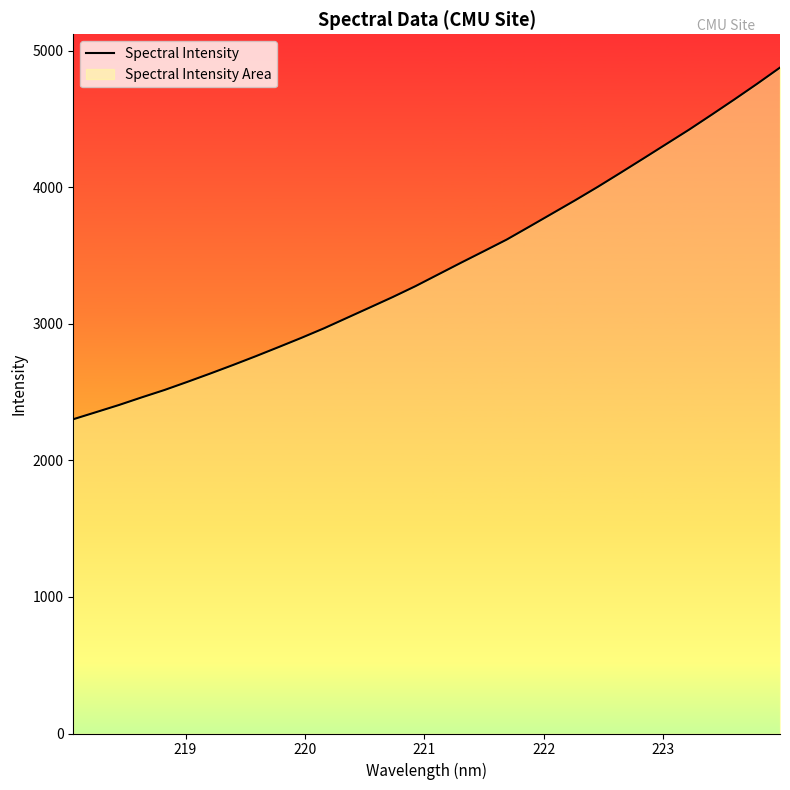

The chart shows a value of 4925.7 at 13. True or false?

False